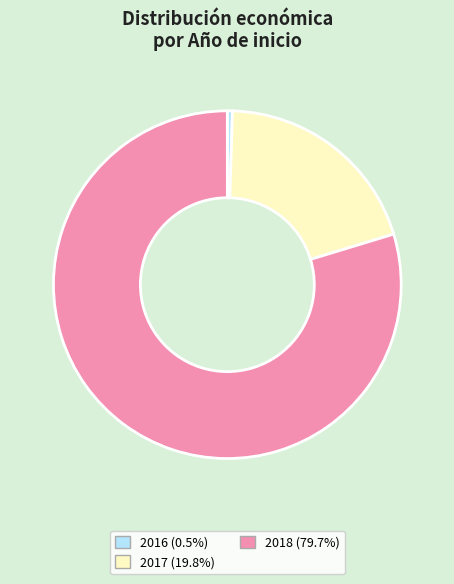

Is there a majority slice in this chart?

Yes